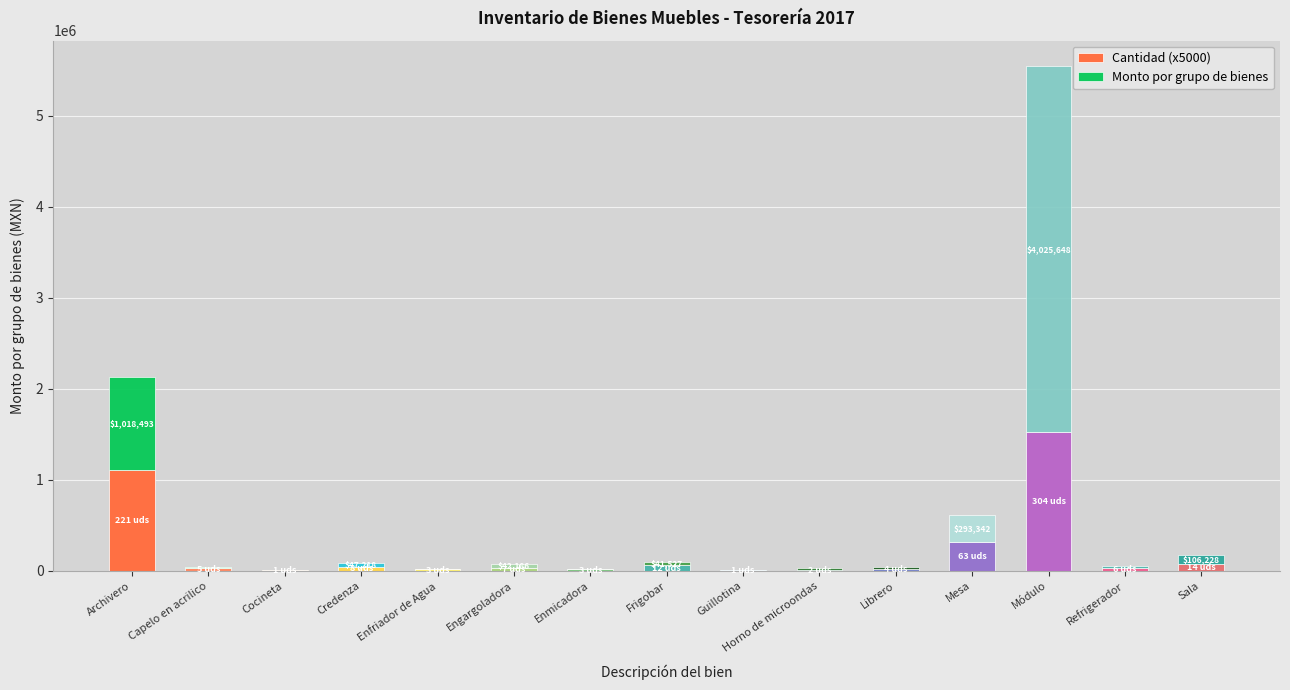

Are the bars grouped side by side (vs. stacked)?

No